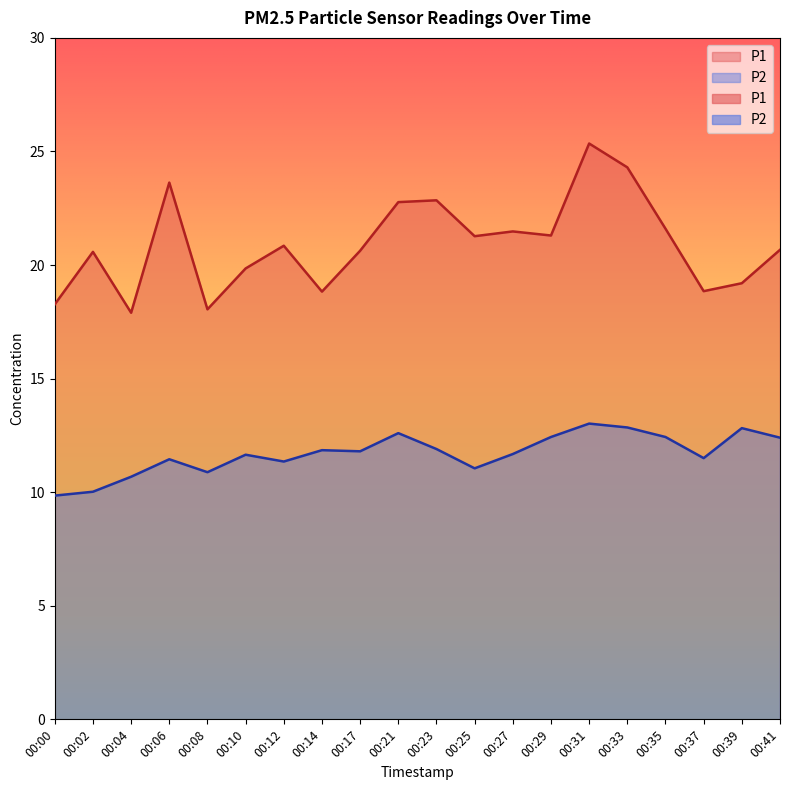

Does the chart display data point markers on the line(s)?

No